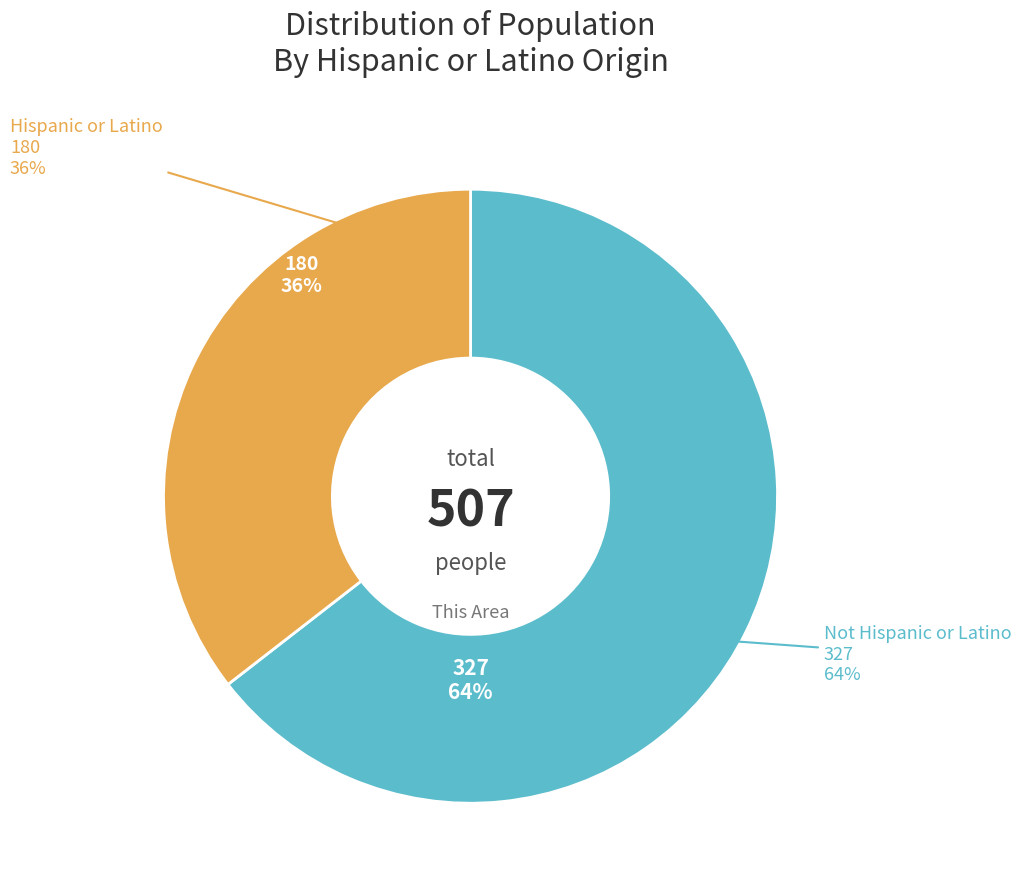

Is there any slice that represents more than half of the pie?

Yes